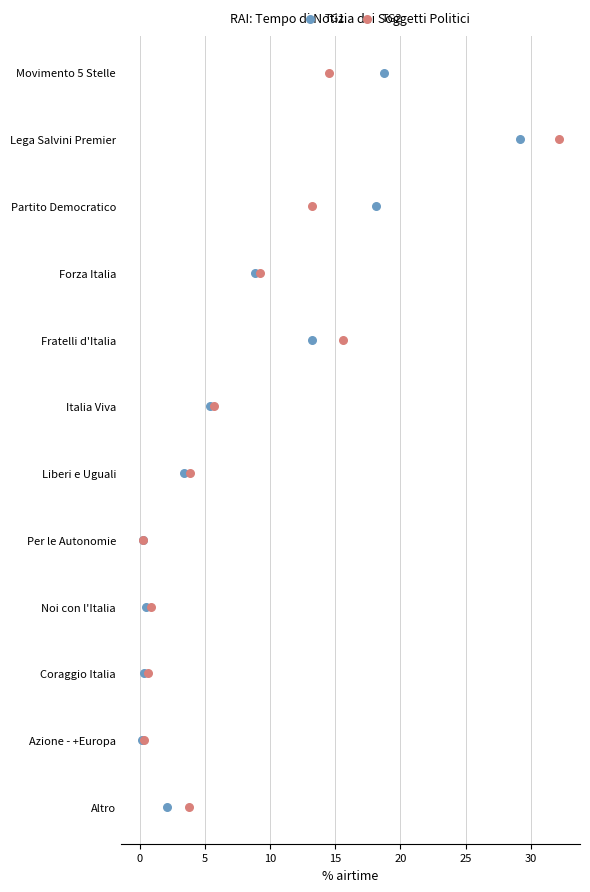

What are all the series names shown in the legend?

TG1, TG2